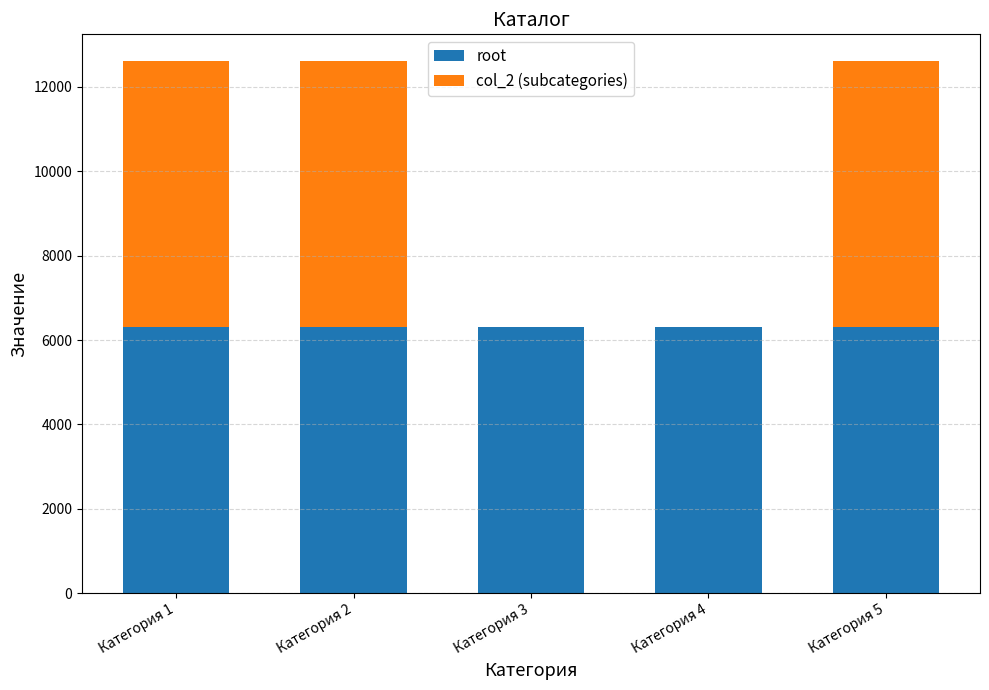

Does the chart contain stacked bars?

Yes